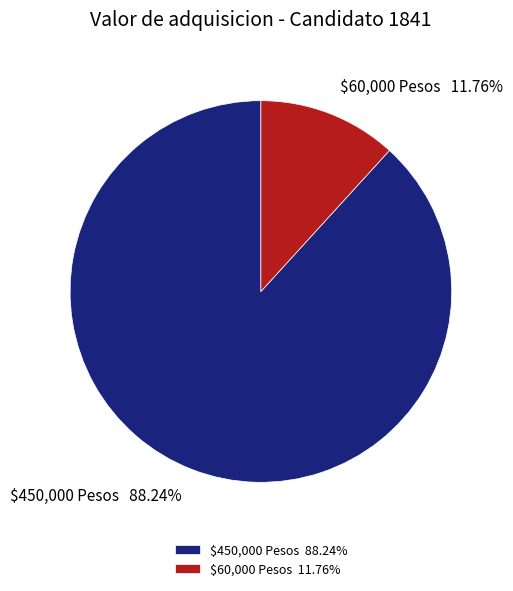

What is the largest slice in the pie chart?

$450,000 Pesos 88.24%